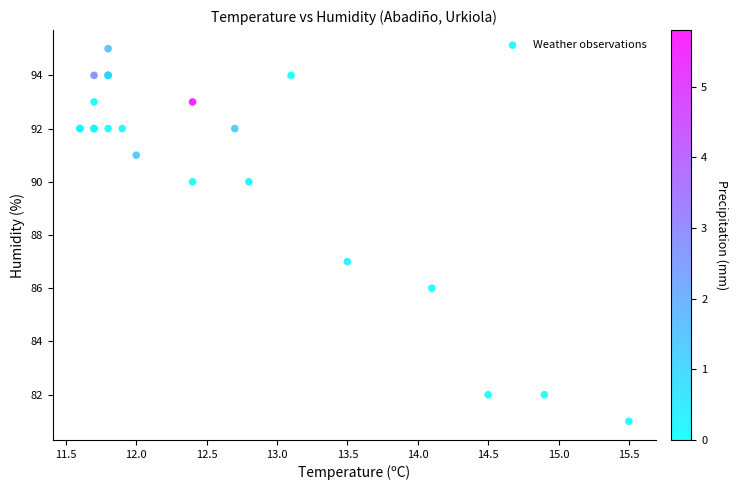

What Y value in the scatter plot is closest to 88?

87